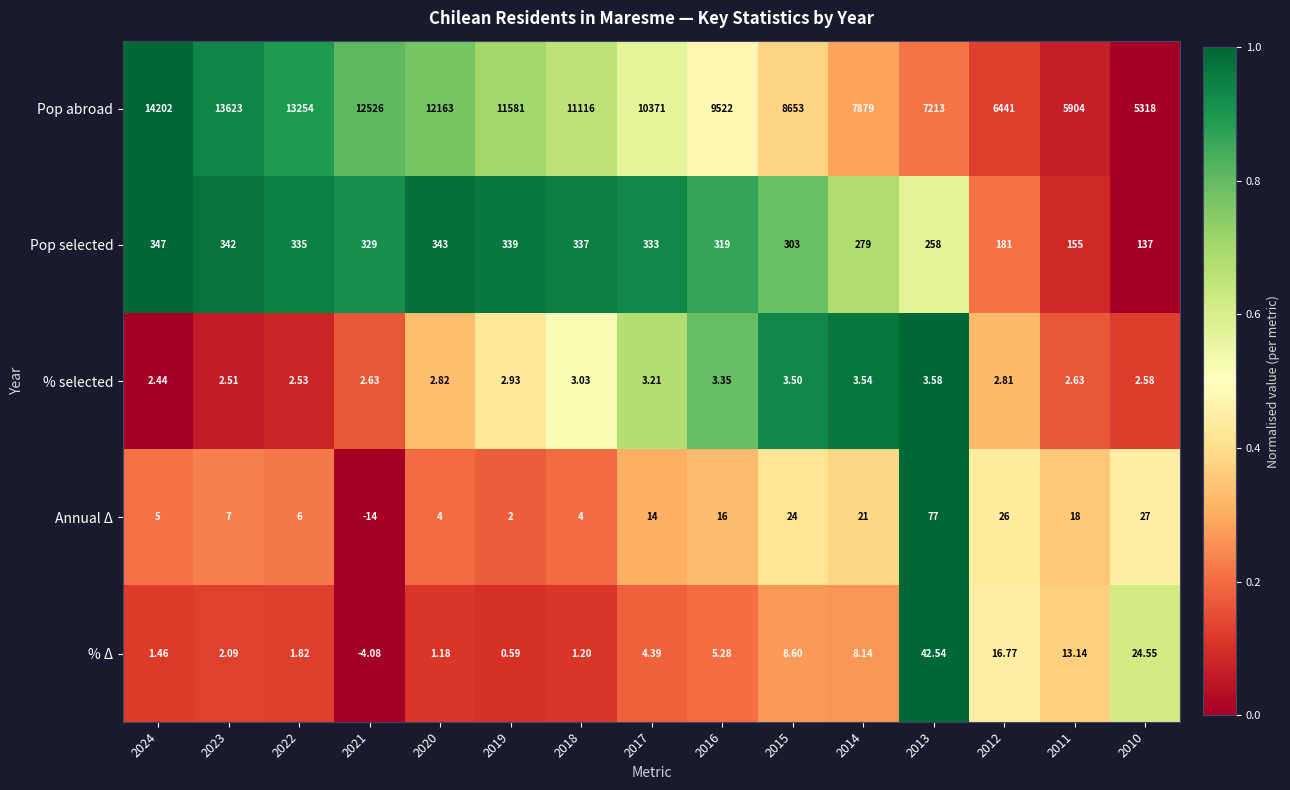

How many categories are shown in the chart?

15